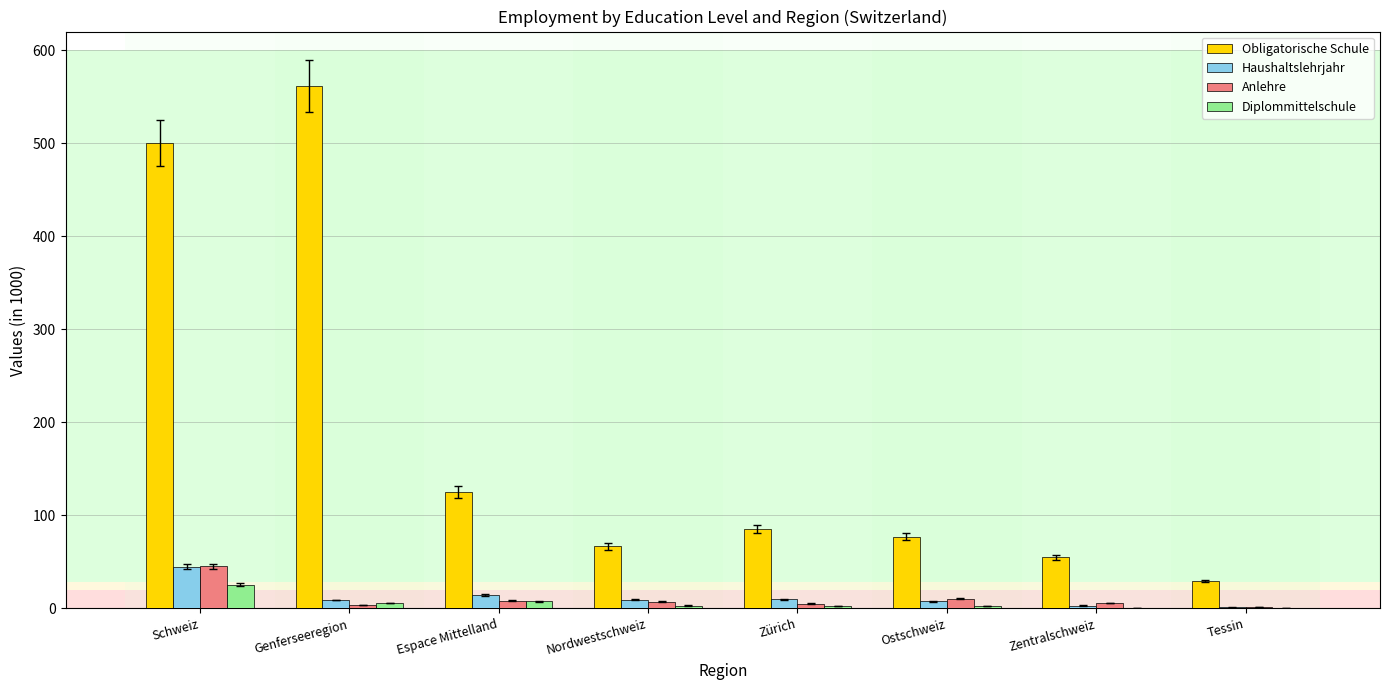

What is the sum of all Diplommittelschule values?

47.3